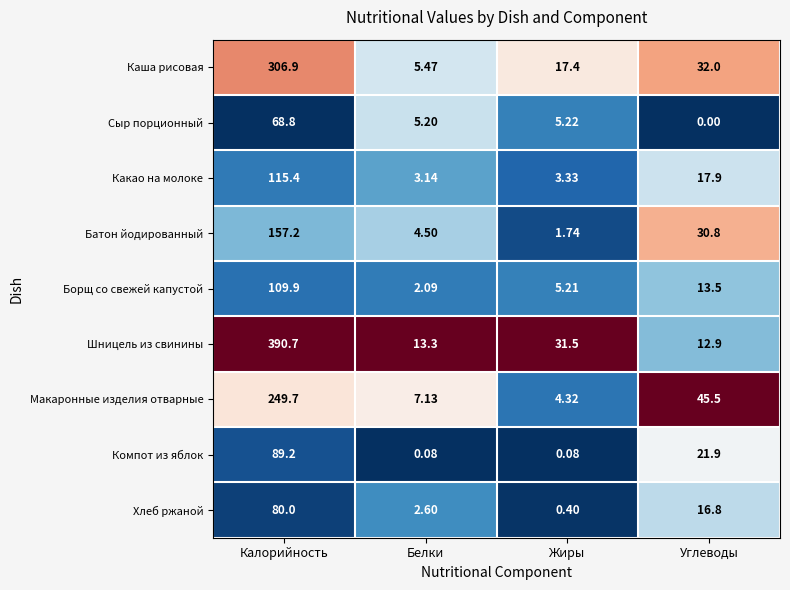

Count the number of categories in the chart.

4